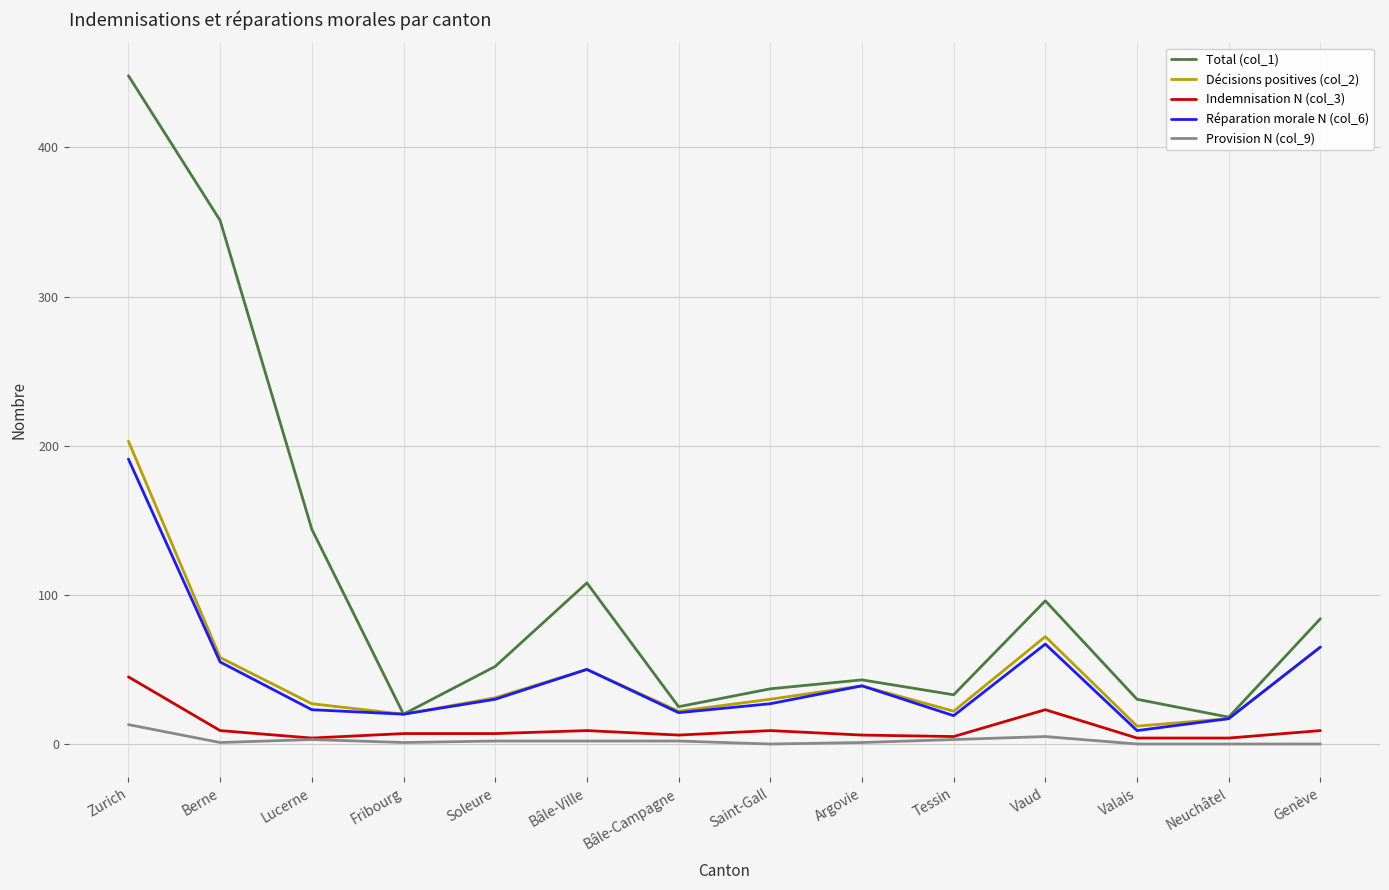

At how many categories does at least one series exceed 308?

2